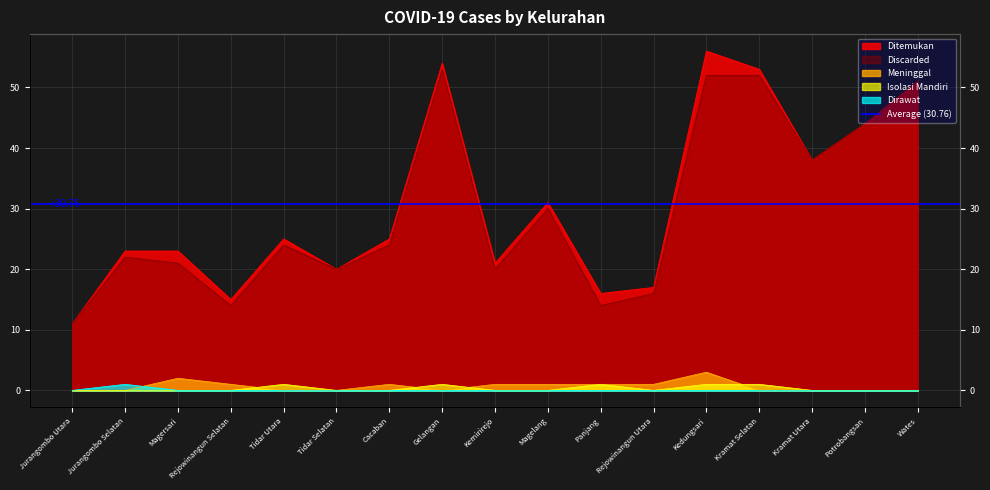

True or false: Dirawat and Ditemukan intersect in this chart.

False